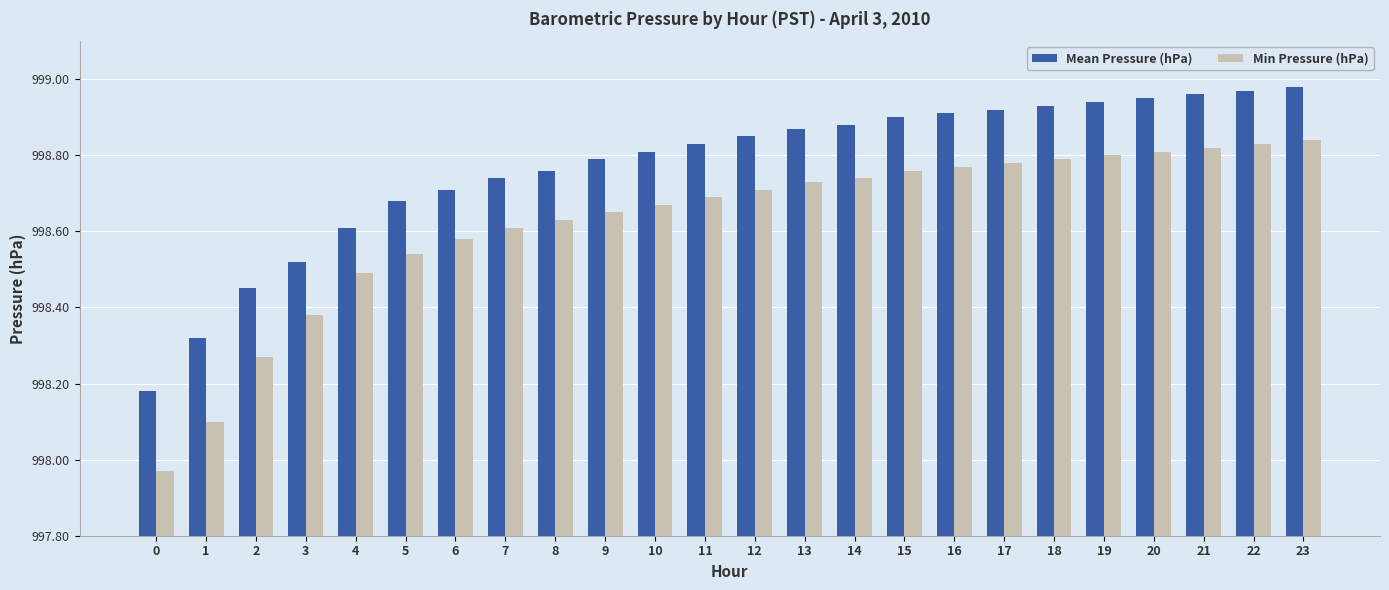

What is the sum of the Min Pressure (hPa) values at 8 and 22?

1997.5